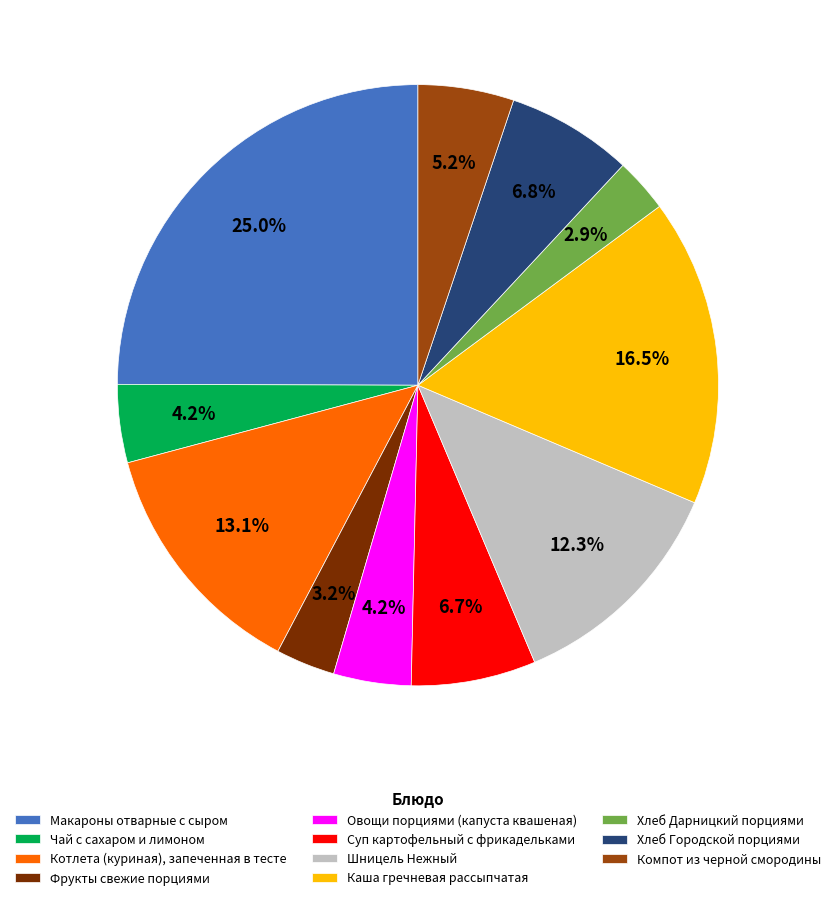

Is it true that Шницель Нежный is 18% of the pie?

False